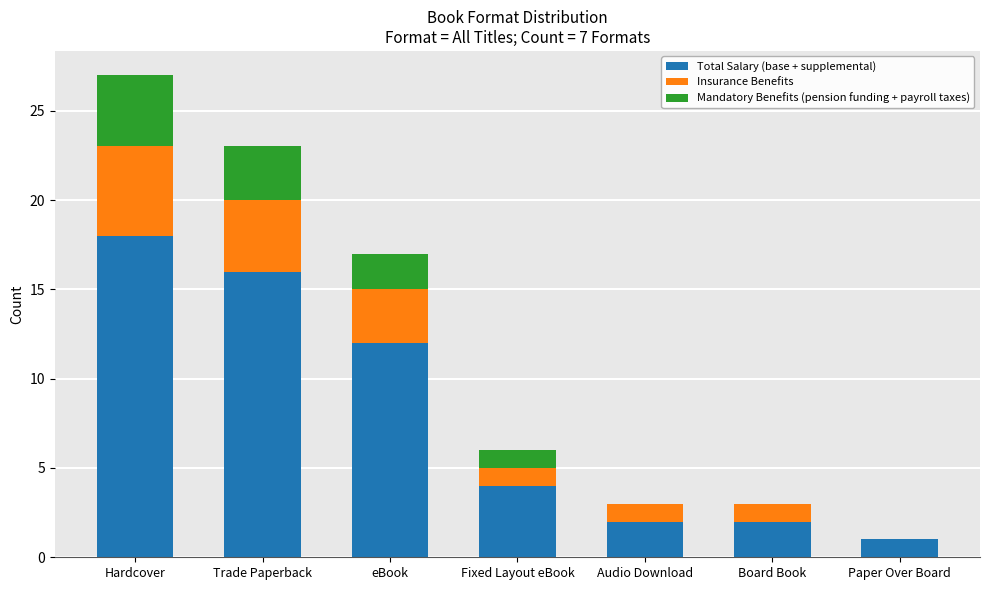

What is the total value across all series at eBook?

17